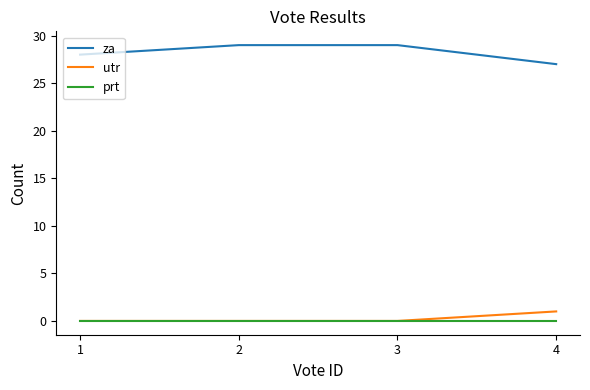

True or false: za and prt cross at least once.

False